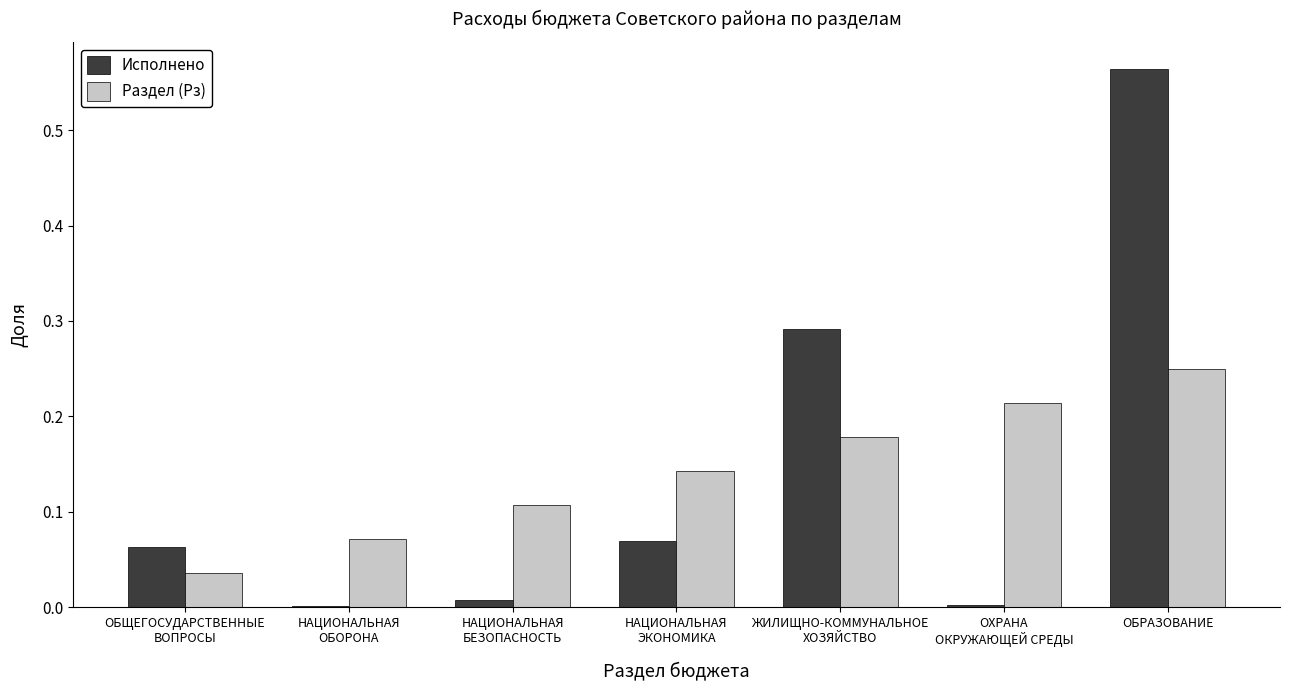

Is it true that Исполнено equals 0.3 at ОБРАЗОВАНИЕ?

False